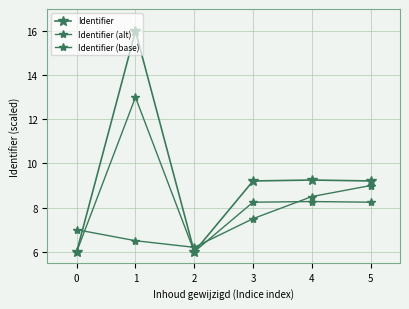

Count the number of data series in this chart.

3